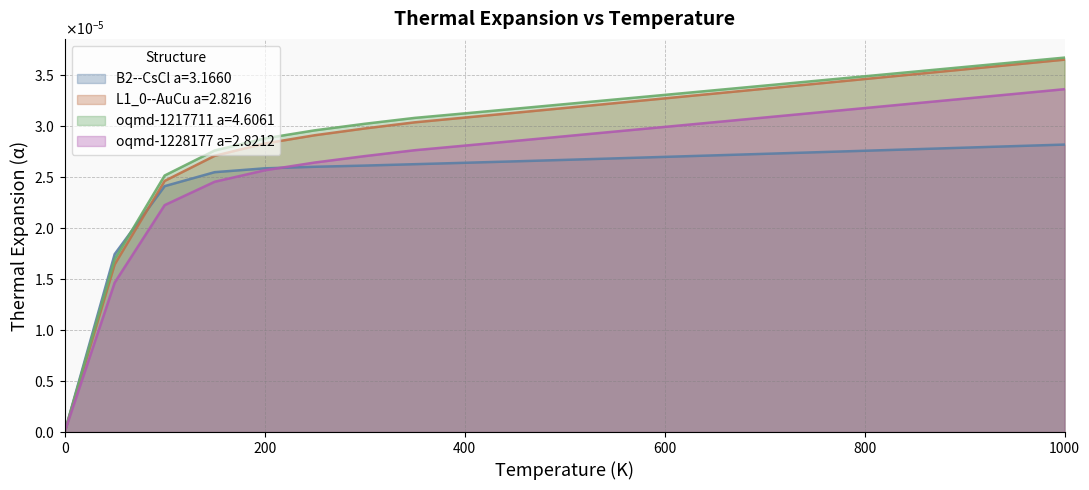

Which series has the largest range (max minus min)?

oqmd-1217711 a=4.6061